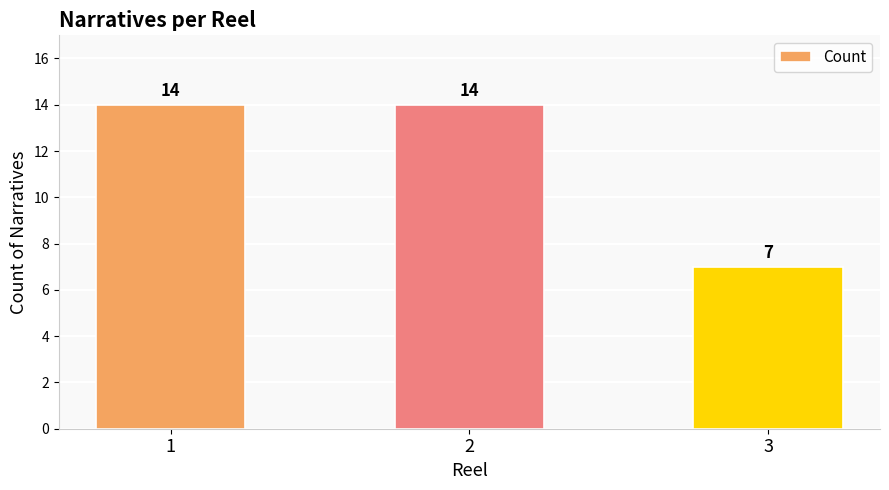

Which category has the lowest value across all series?

3